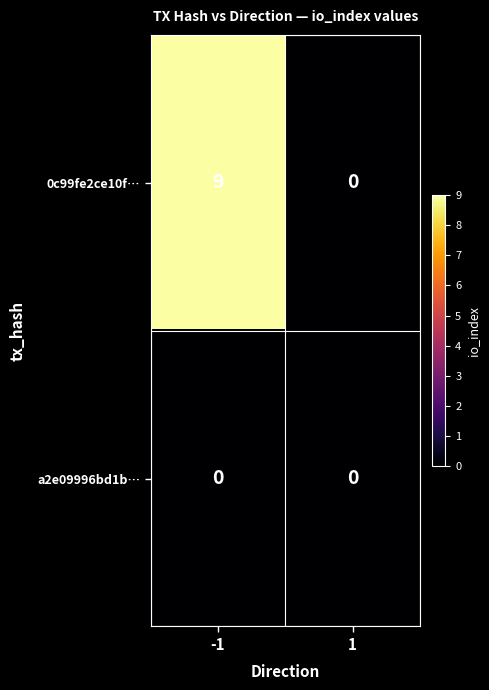

What is the difference between the 0c99fe2ce10f… values at -1 and 1?

9